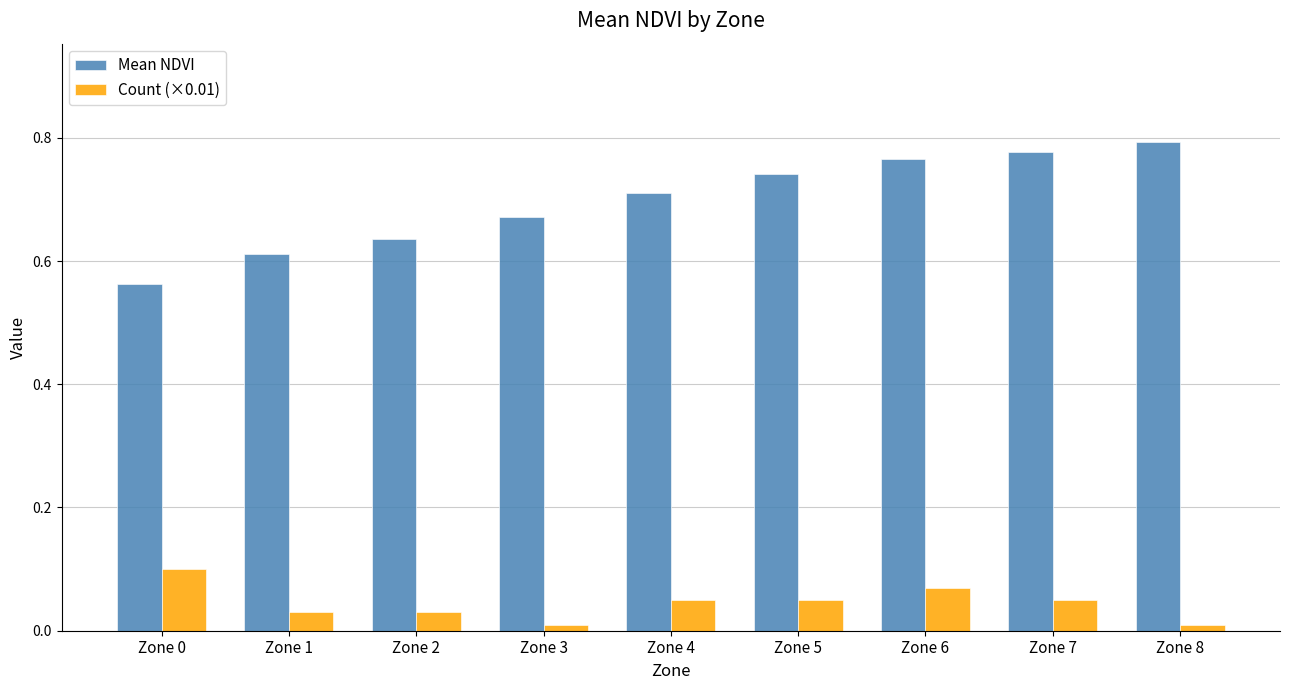

How many categories are shown in the chart?

9